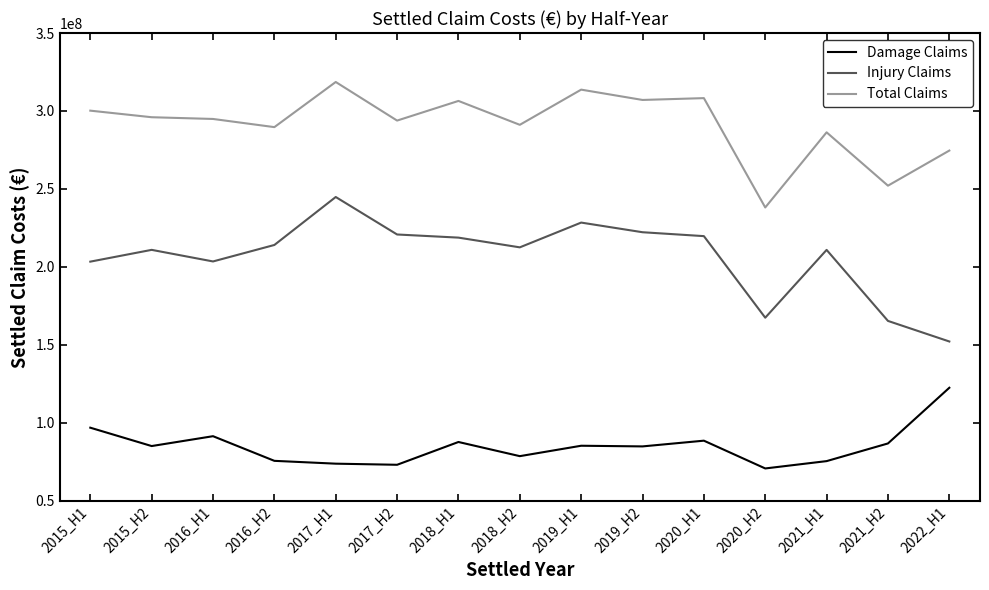

Rank the series by their average value, from lowest to highest.

Damage Claims, Injury Claims, Total Claims